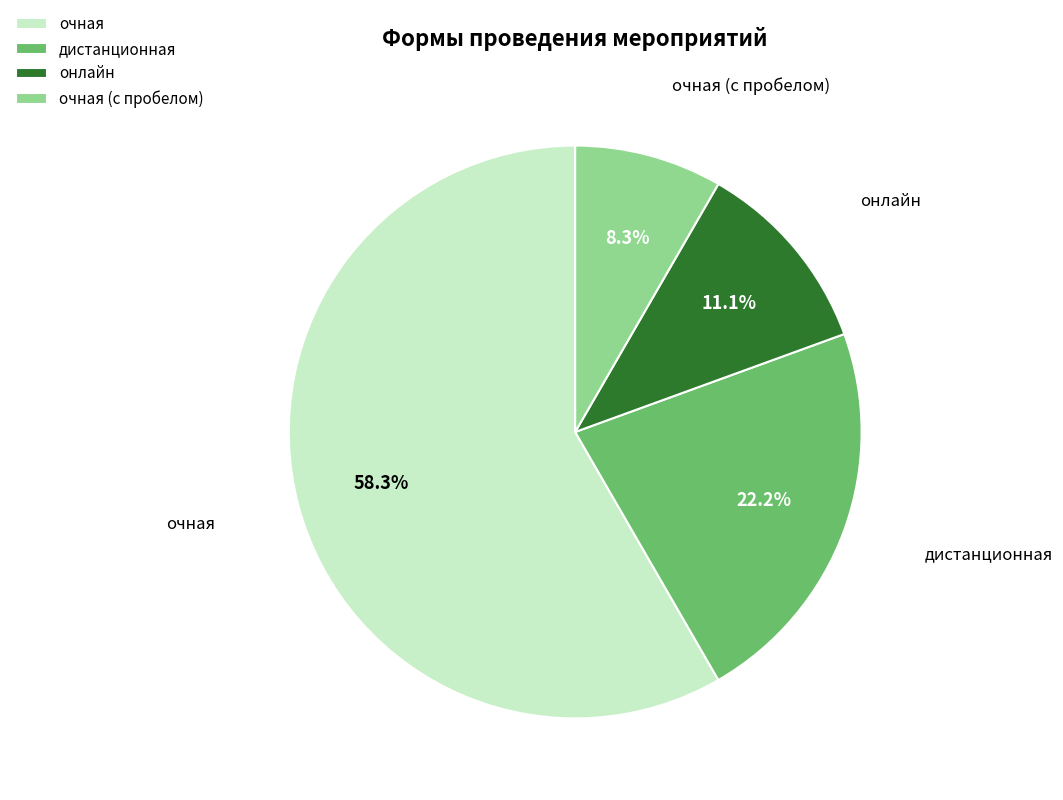

How many slices are in this pie chart?

4